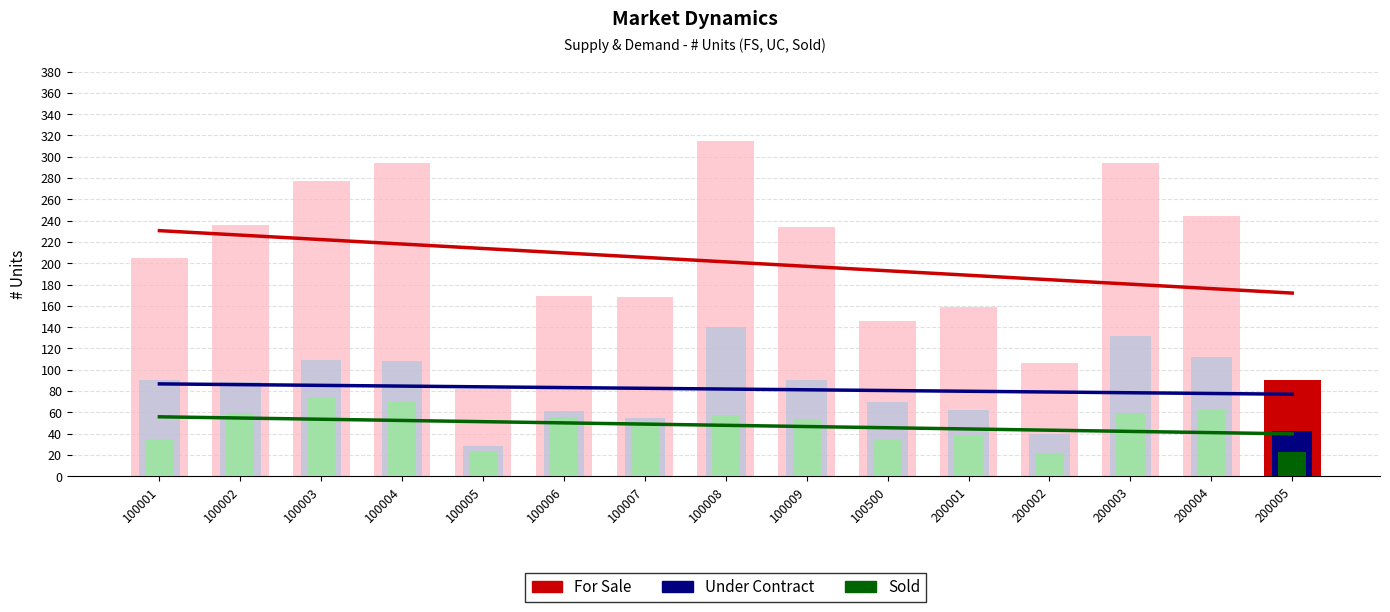

What is the value of the Sold bar at the 11th from the left?

38